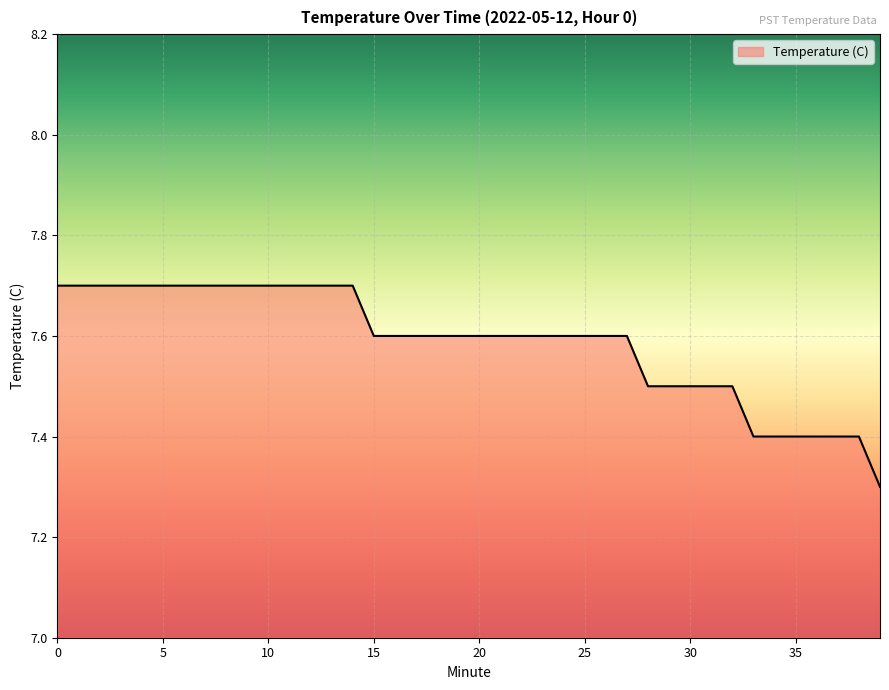

What is the greatest value displayed?

7.7